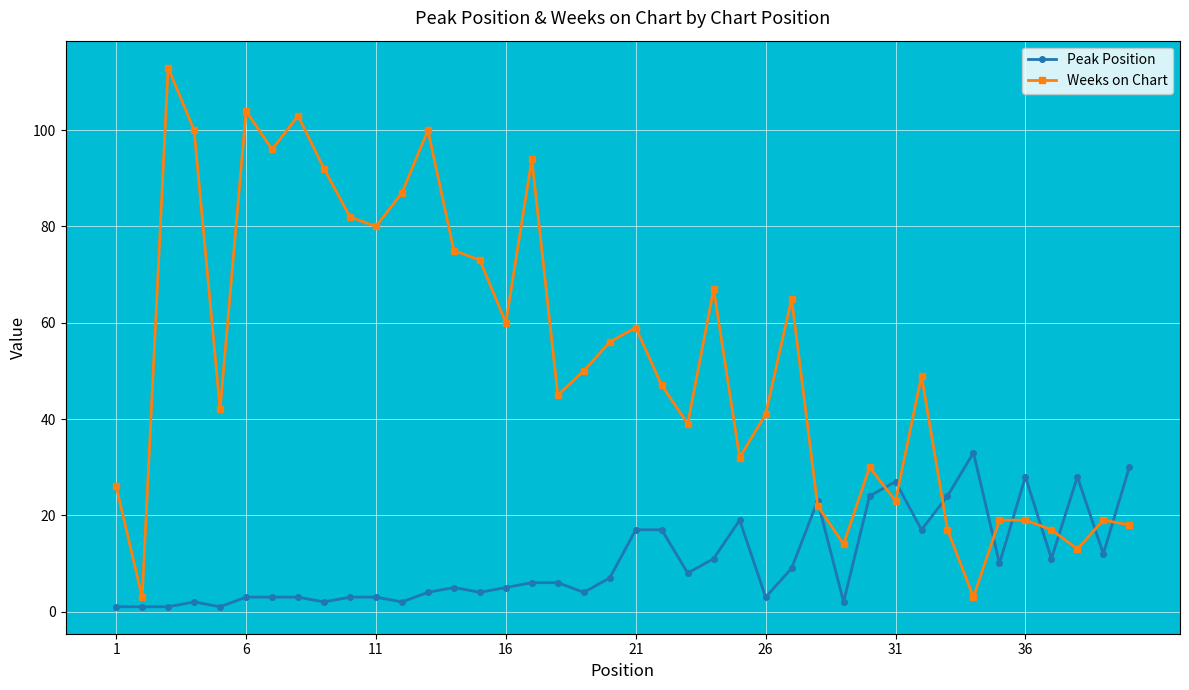

What is the highest value of the Peak Position series?

33